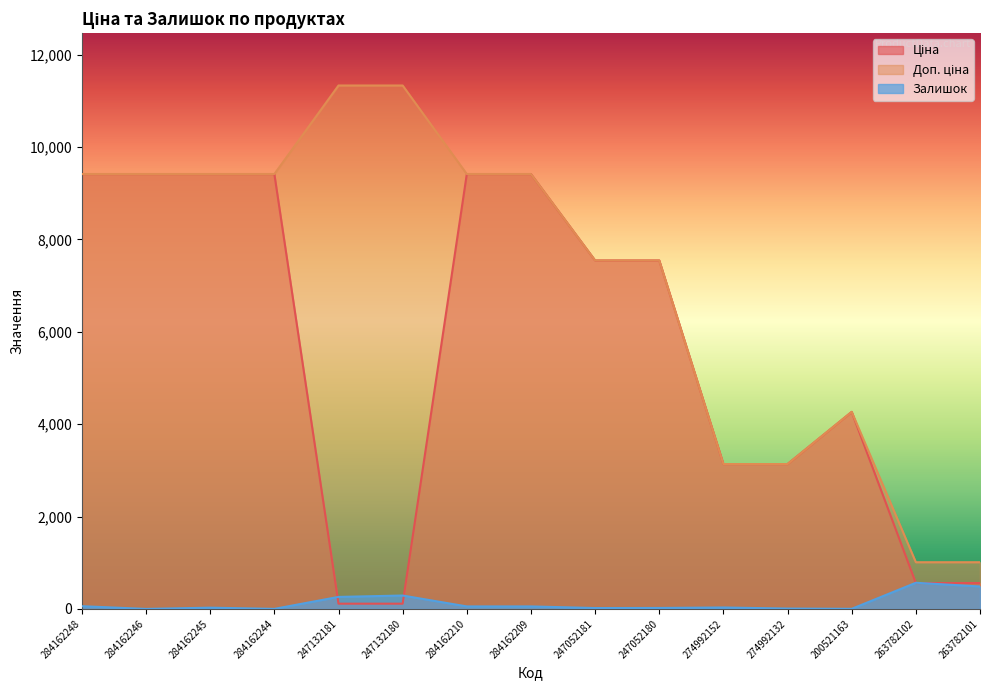

True or false: Доп. ціна and Залишок intersect in this chart.

False